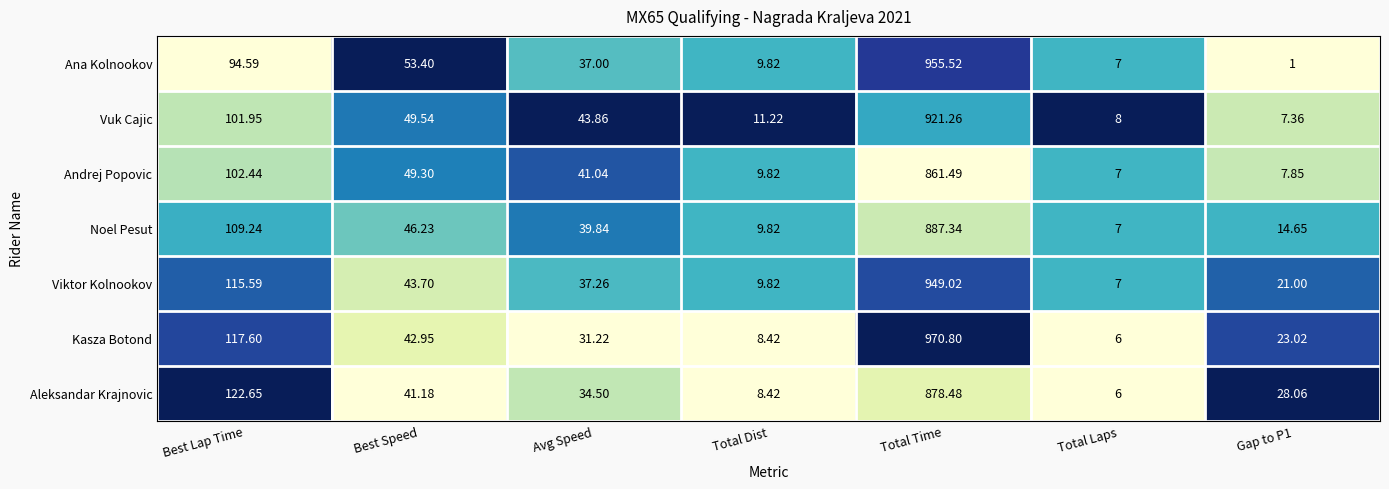

Which series has the largest total across all categories?

Kasza Botond